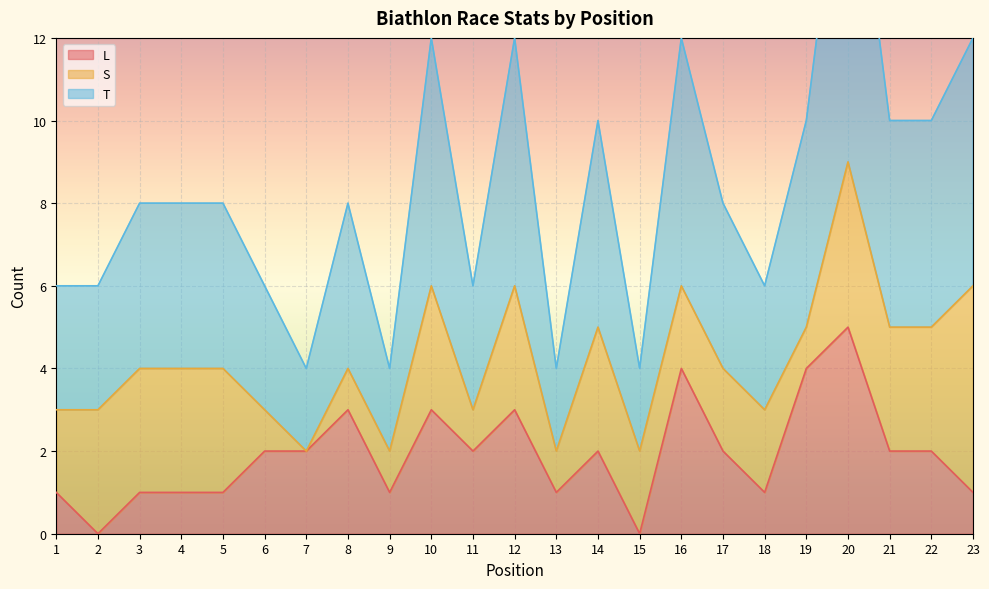

At which label does T first exceed 4?

10